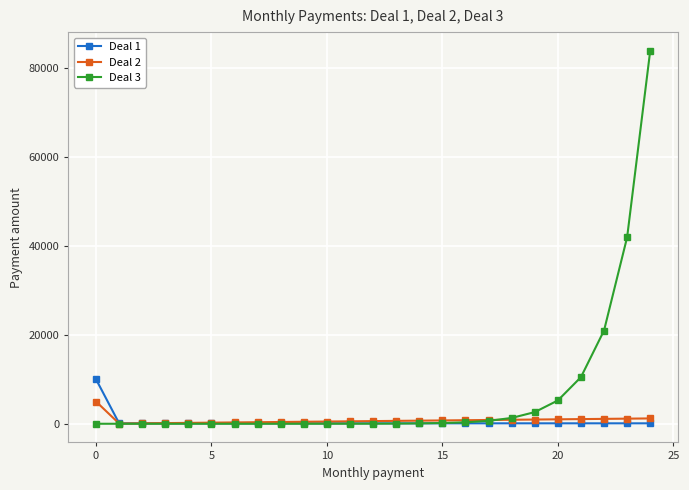

What are all the series names shown in the legend?

Deal 1, Deal 2, Deal 3